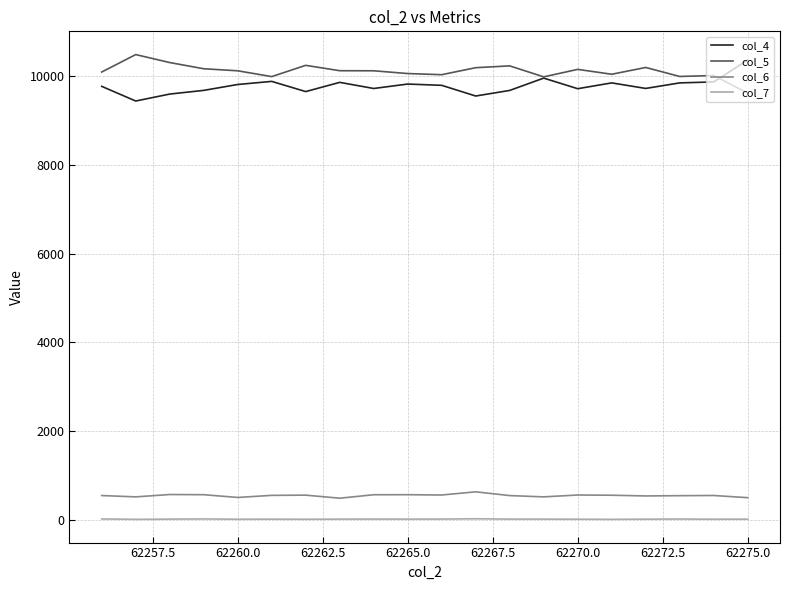

Which series has the largest total across all categories?

col_5